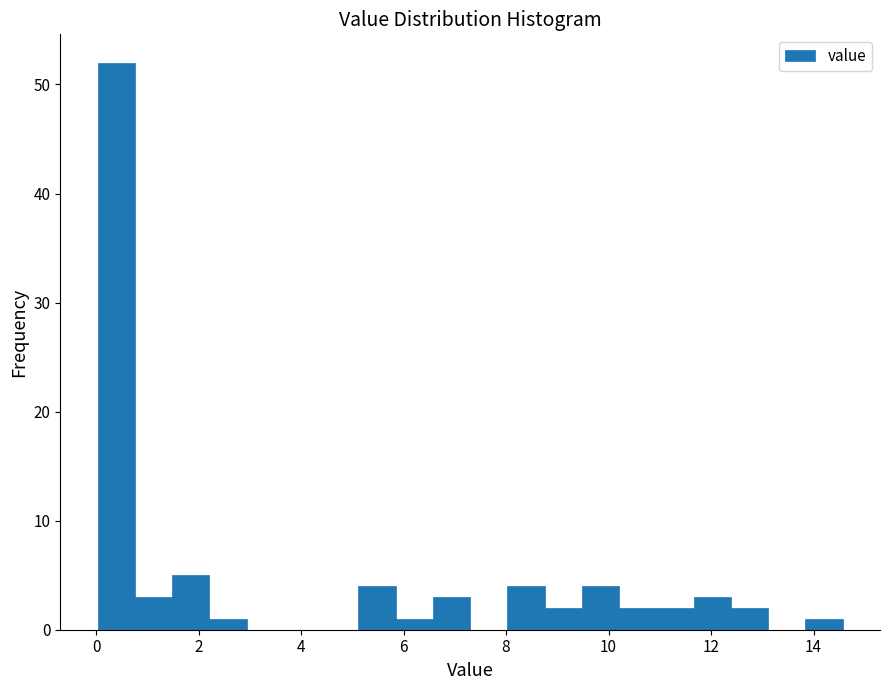

Around what value on the x-axis is the tallest bar? Give the approximate position of its centre, as read against the axis.

0.4